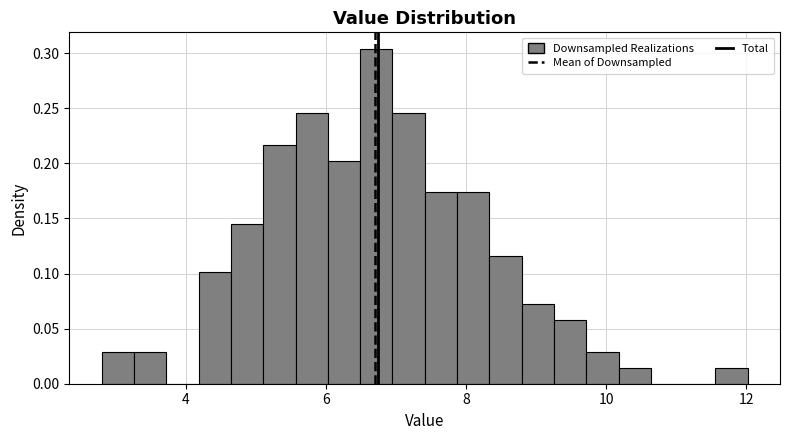

Read against the x-axis, roughly where is the centre of the tallest bar?

6.8